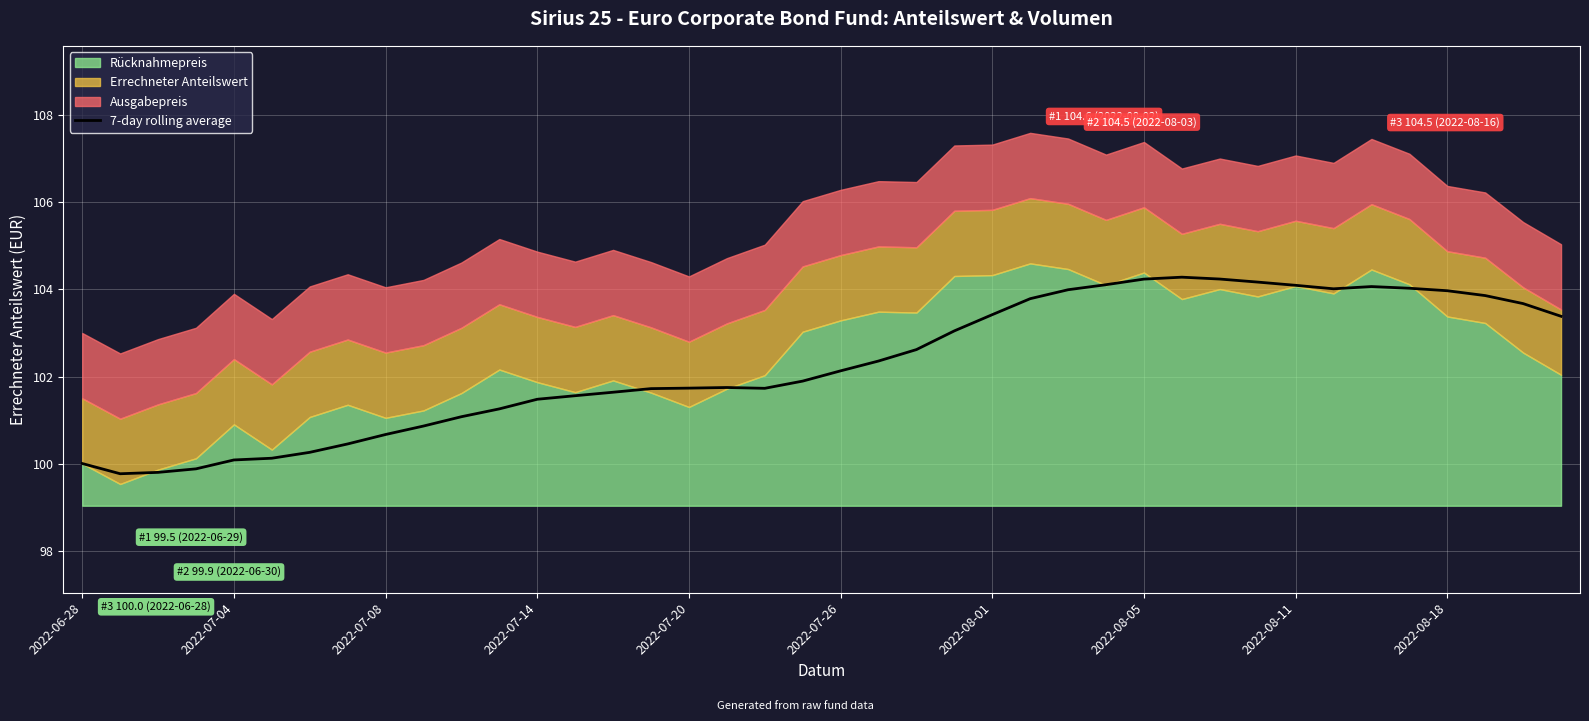

The chart shows a value of 45.7 at 2022-07-14. True or false?

False